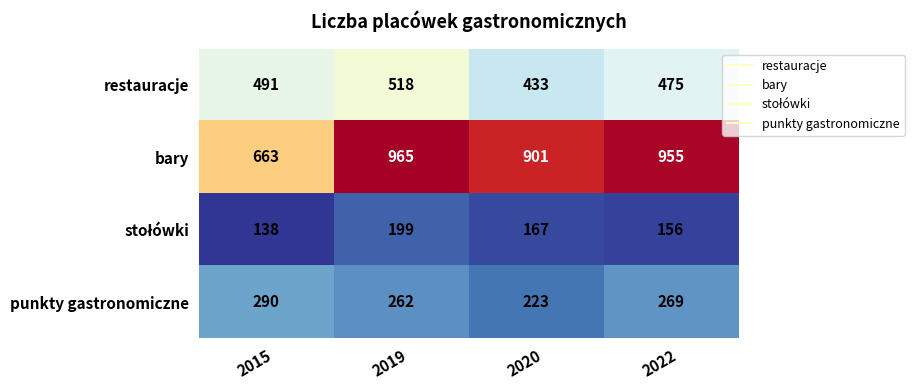

What is the smallest value displayed?

138